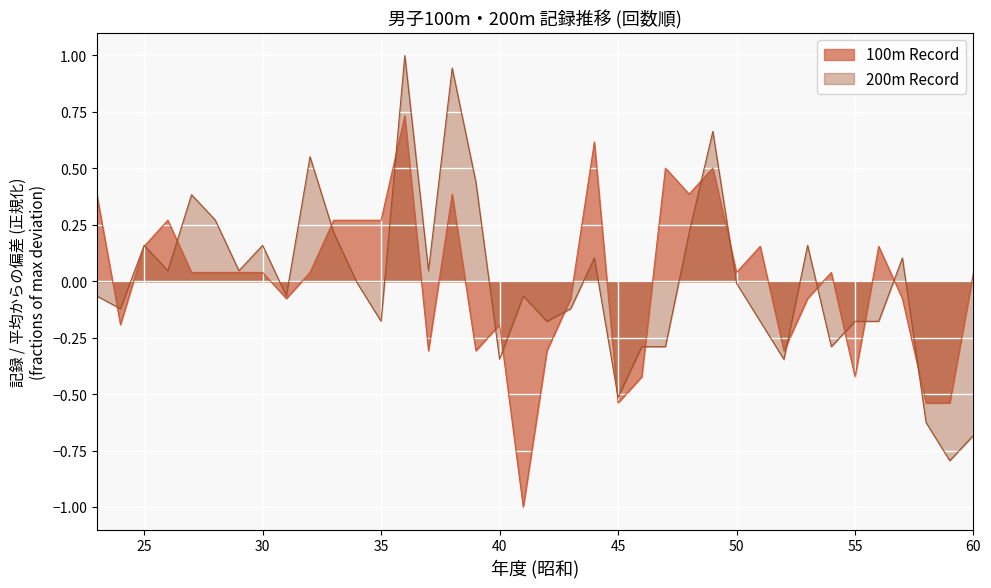

What are all the series names shown in the legend?

100m Record, 200m Record